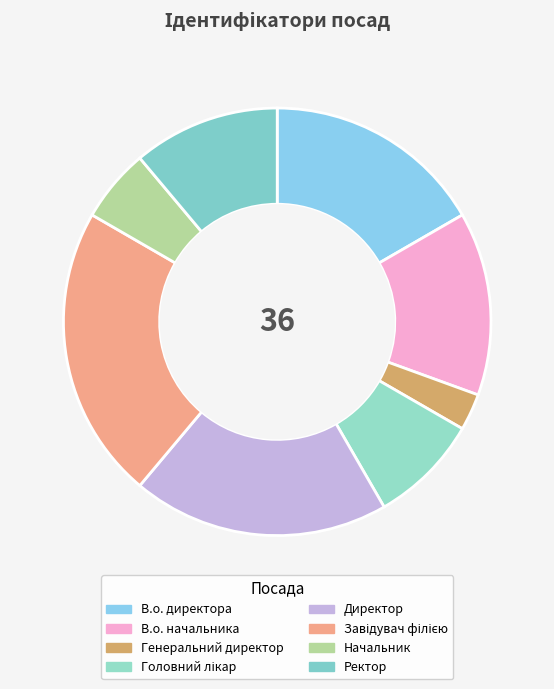

Count the number of slices in the pie.

8